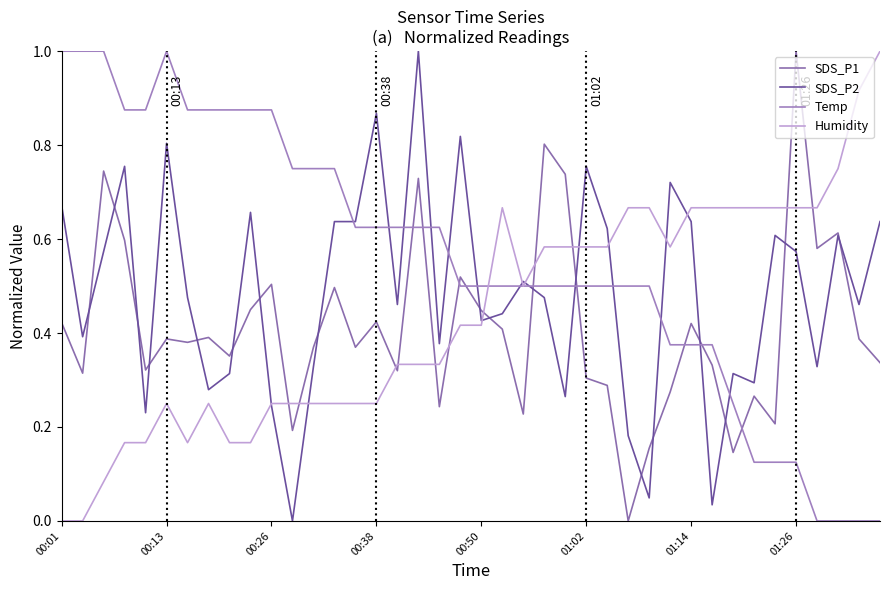

How many lines are shown in the chart?

4